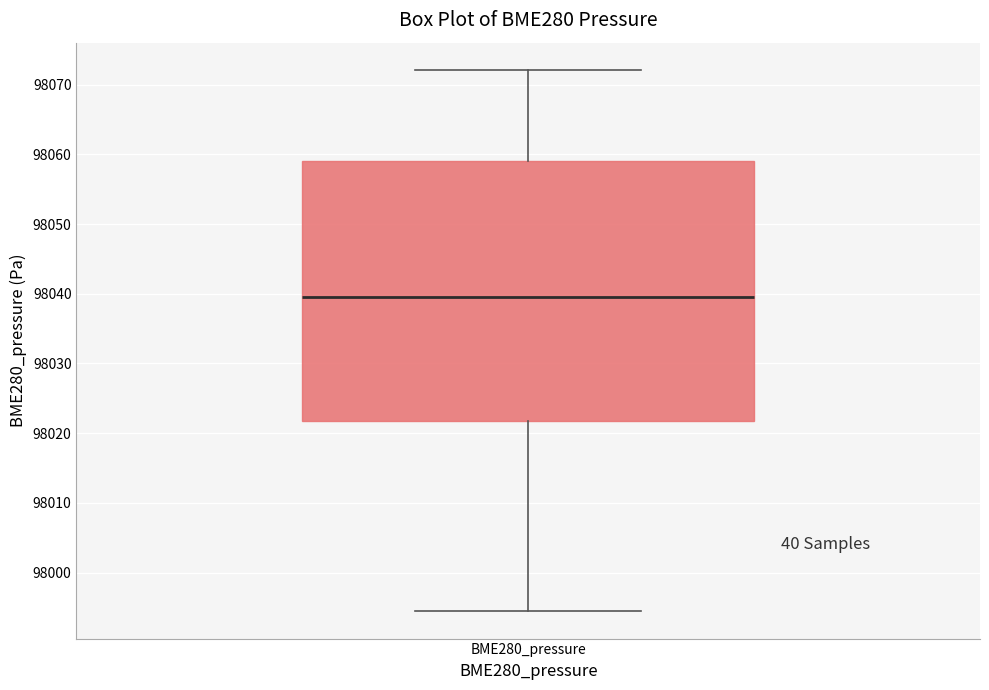

Transcribe this box plot: give where the median line is, the range the box spans, and where the two whiskers end, as read against the y-axis. The values are not printed on the chart, so give them approximately, as read against the axis.

median 98039, box 98022 to 98059, whiskers 97994 to 98072